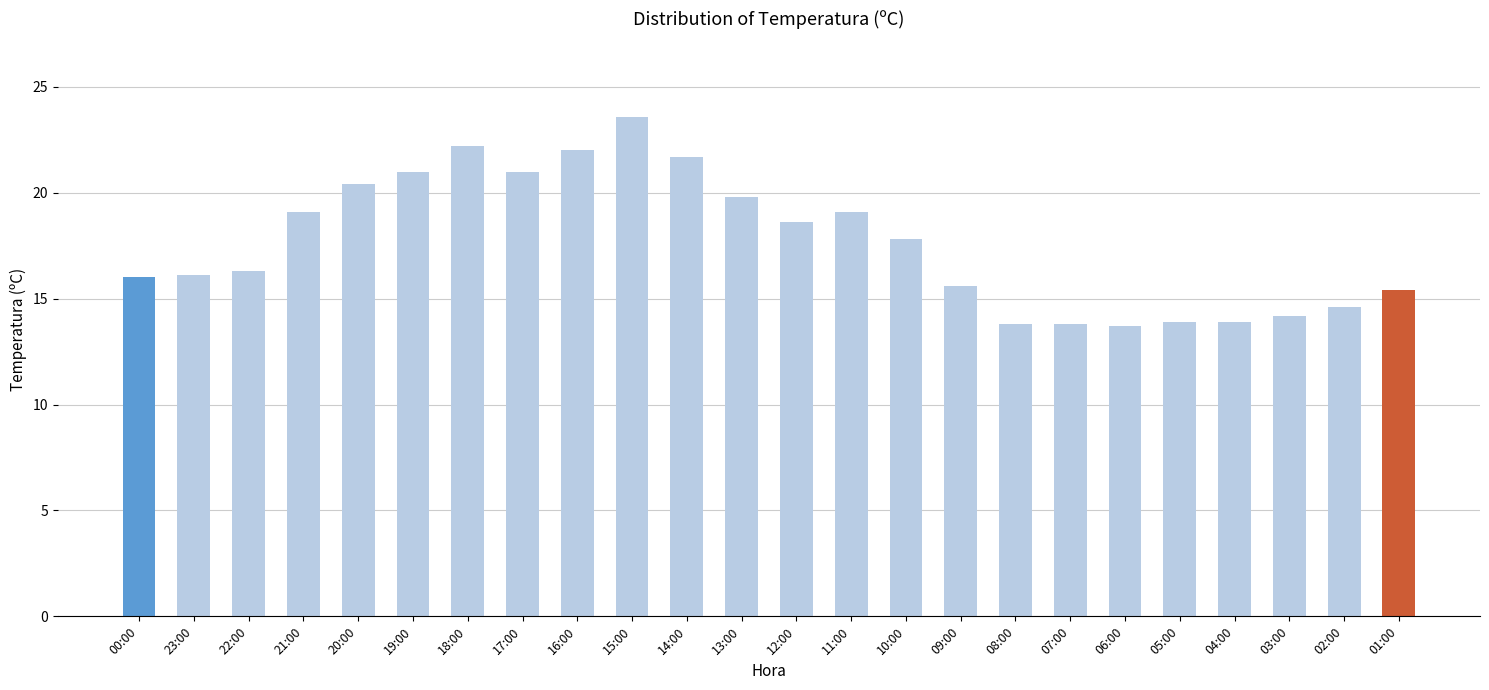

What is the sum of all values?

423.6